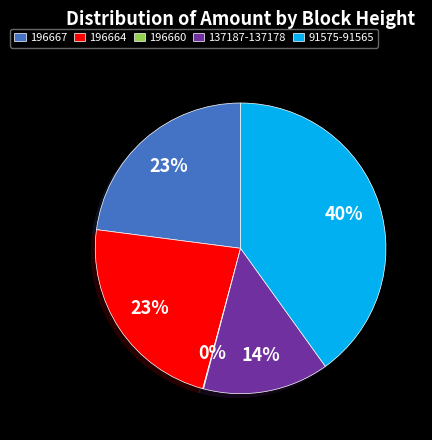

Combined, do 91575-91565 and 137187-137178 account for over 50%?

Yes